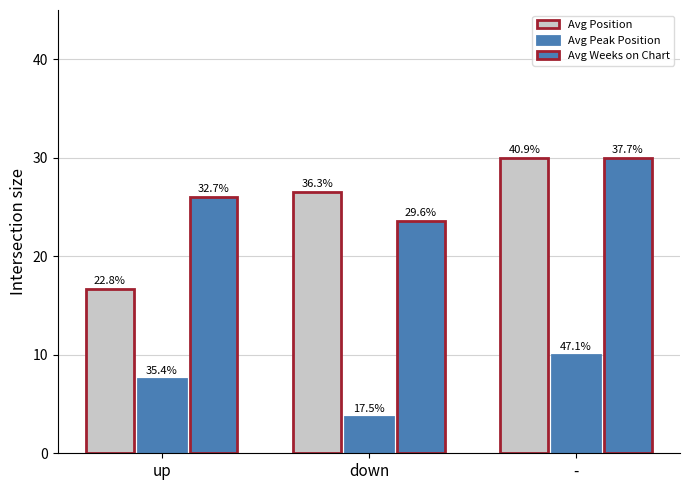

At which label does Avg Weeks on Chart reach its minimum?

down